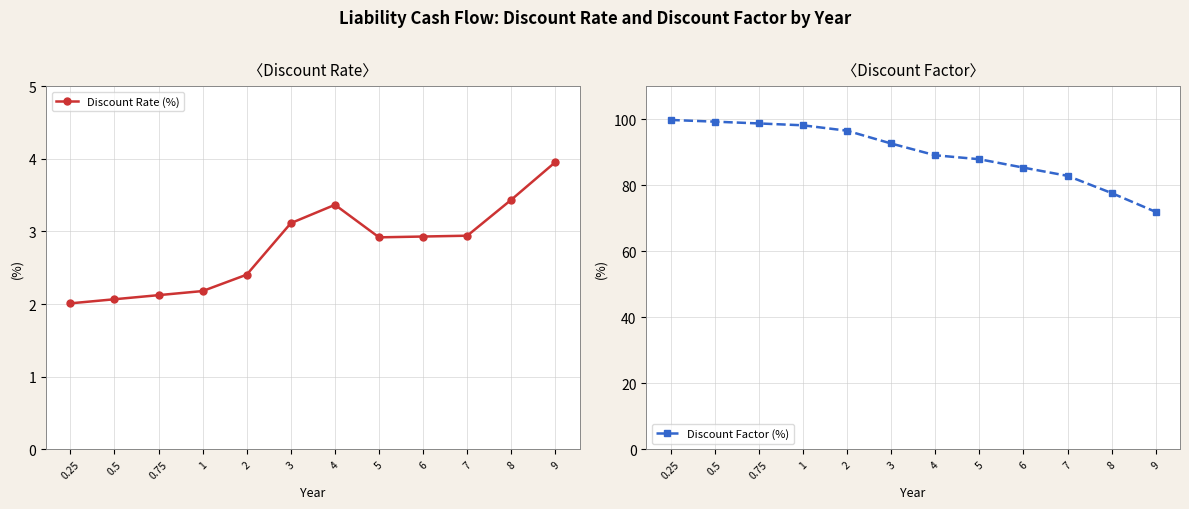

What is the highest value of the Discount Factor (%) series?

99.8